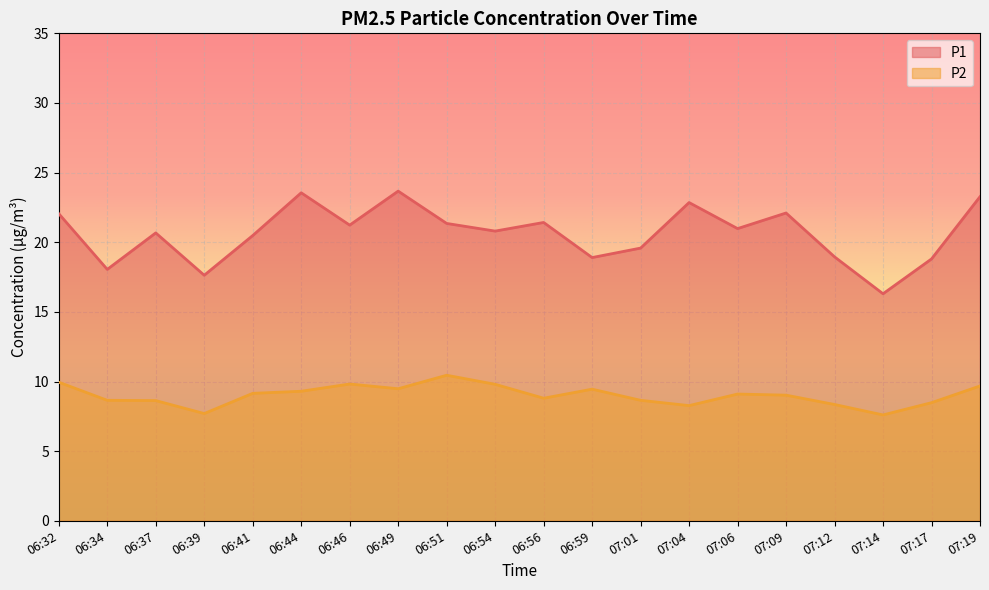

True or false: P1 and P2 intersect in this chart.

False